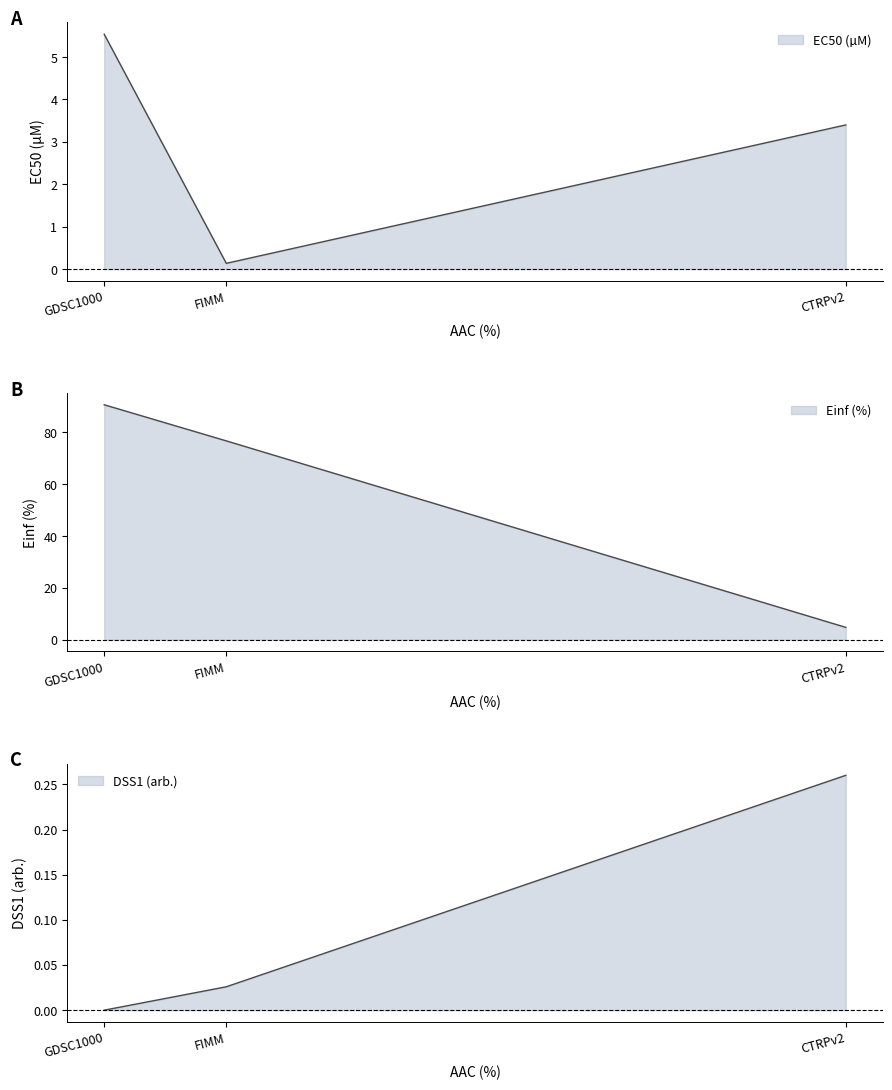

What is the label of the 3rd point from the right?

GDSC1000